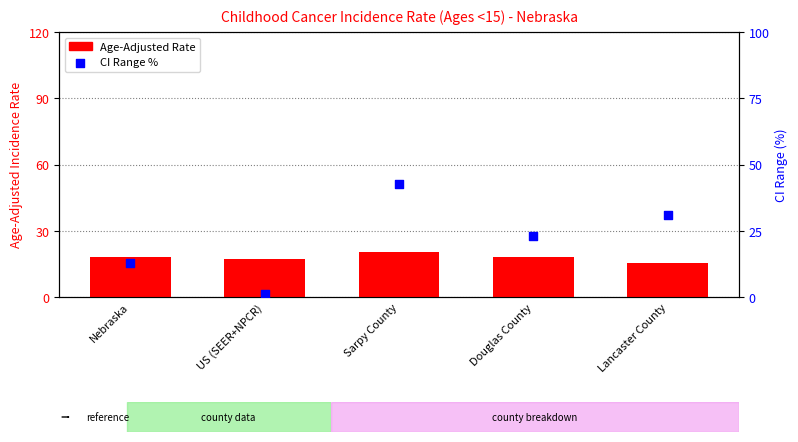

Is the value of CI Range % at Nebraska greater than the value of Age-Adjusted Rate at Douglas County?

No